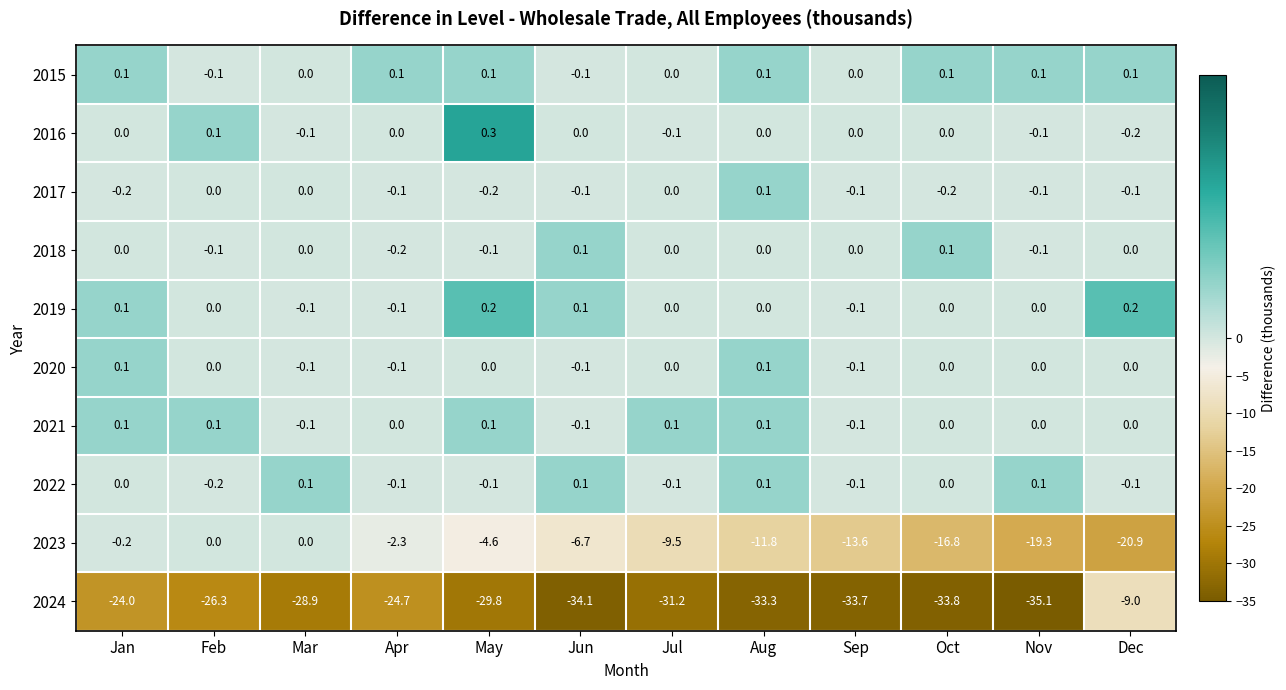

How many negative values does the 2023 series have?

10